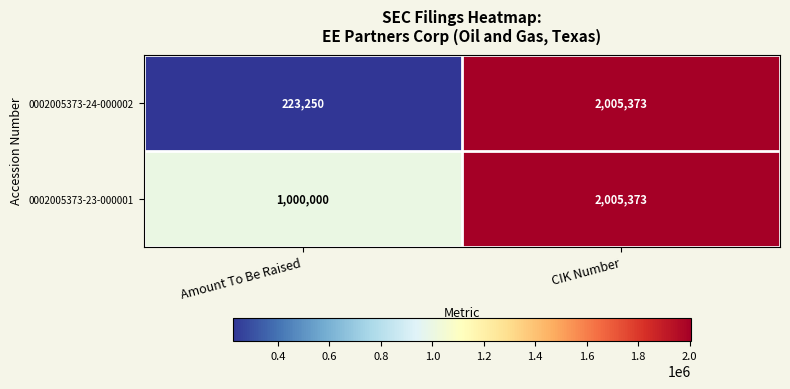

At how many categories does at least one series exceed 859257?

2